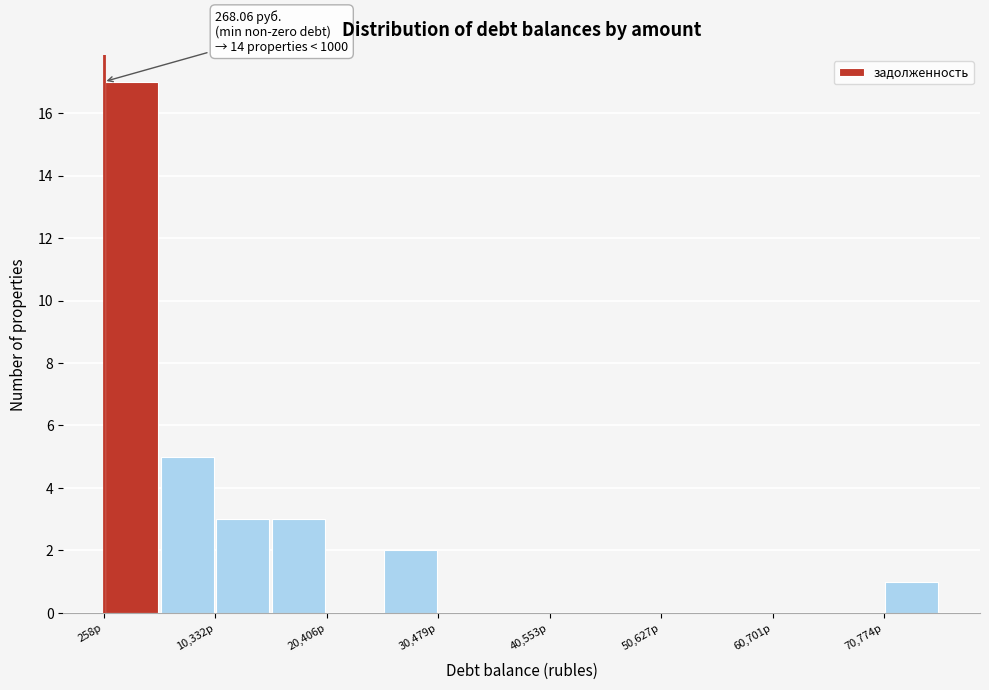

Read against the x-axis, roughly where is the centre of the tallest bar?

2000